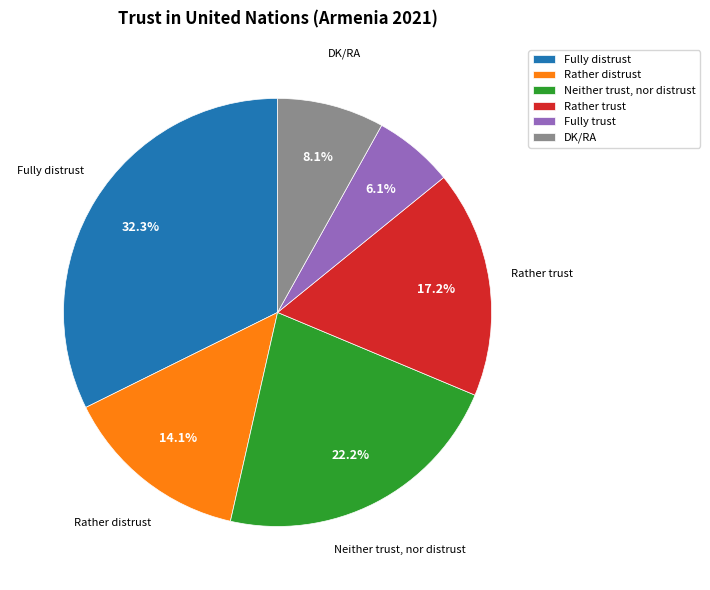

Which slice is the largest?

Fully distrust